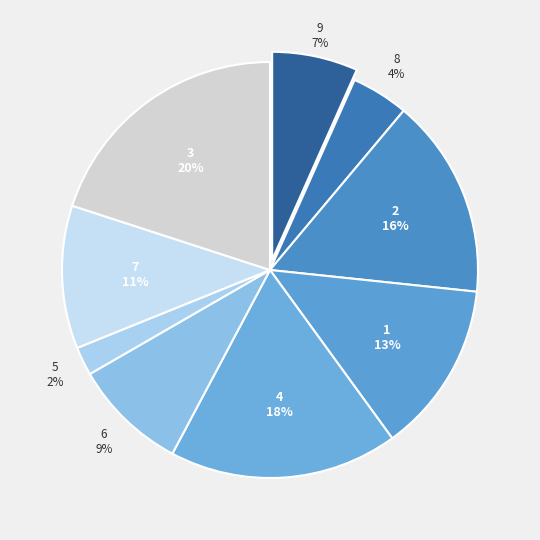

Which has a higher value, 5 or 1?

1